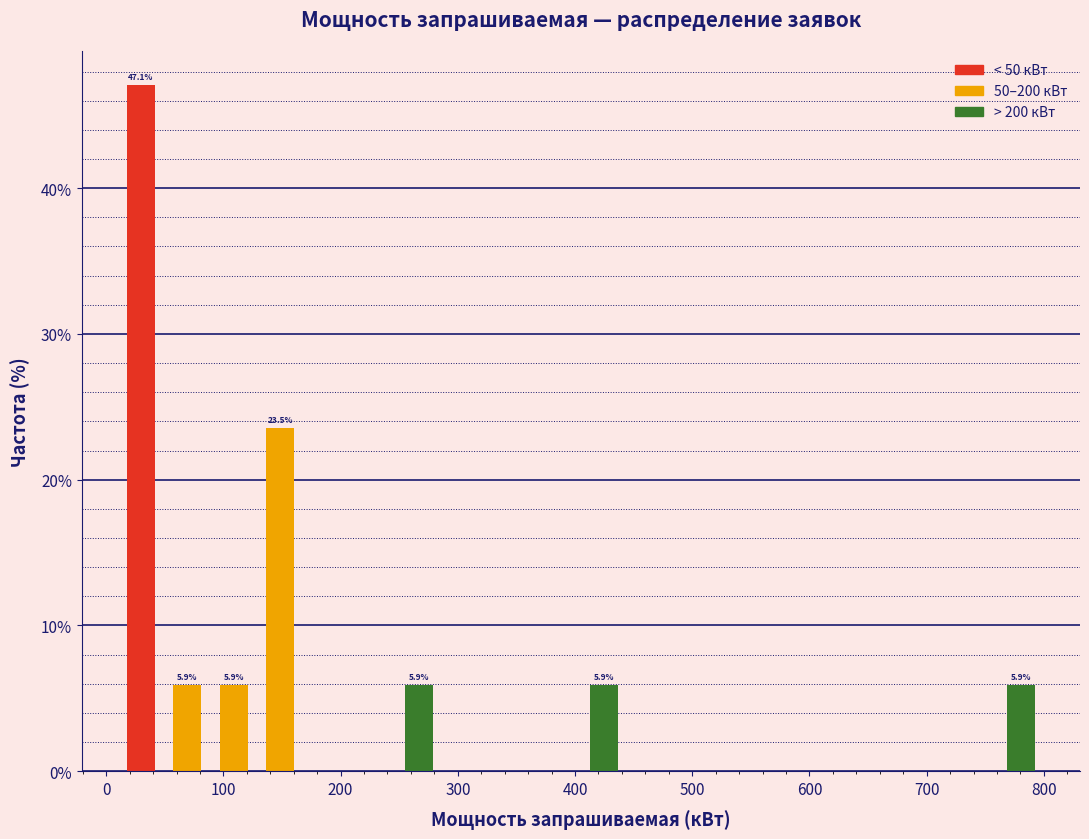

Read against the x-axis, roughly where is the centre of the tallest bar?

30